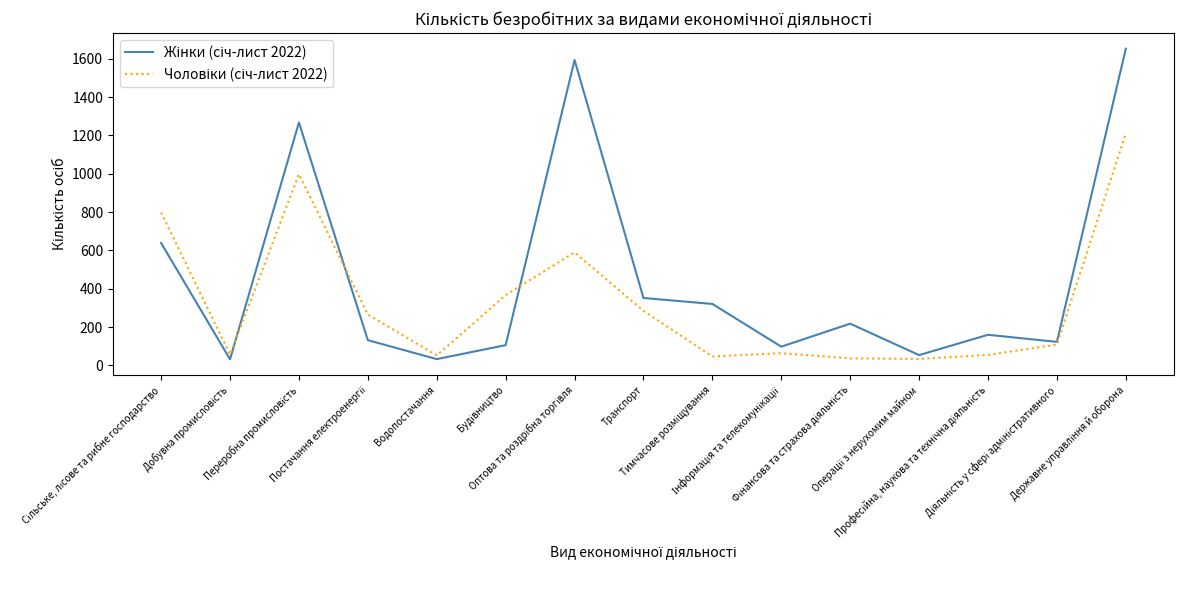

Rank the series by their average value, from lowest to highest.

Чоловіки (січ-лист 2022), Жінки (січ-лист 2022)